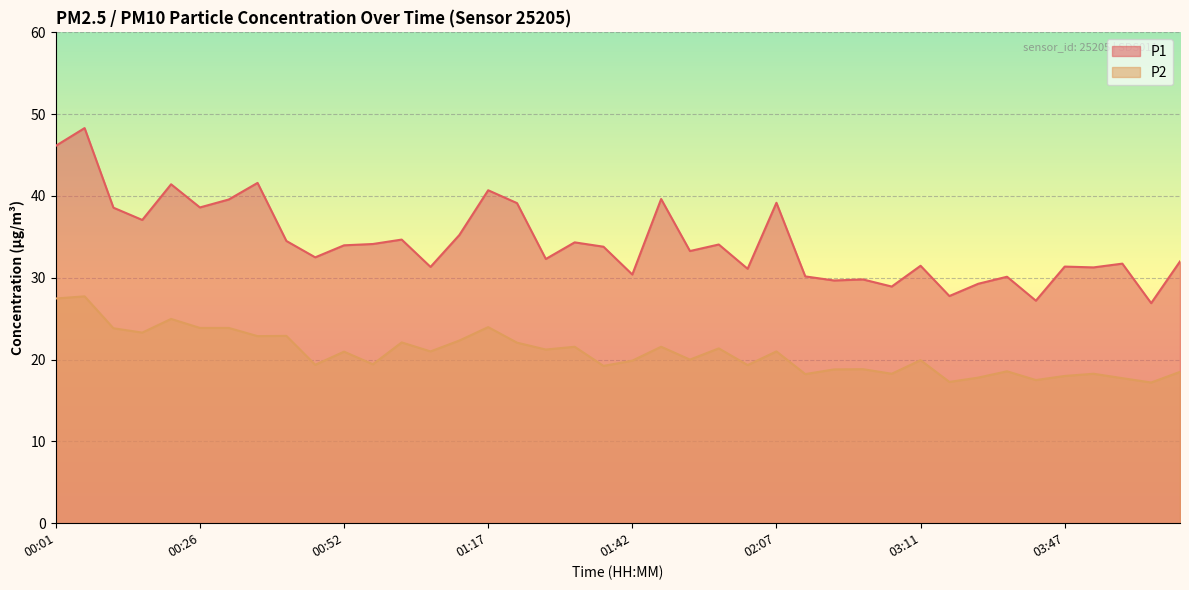

At which category is the sum across all series the highest?

00:06